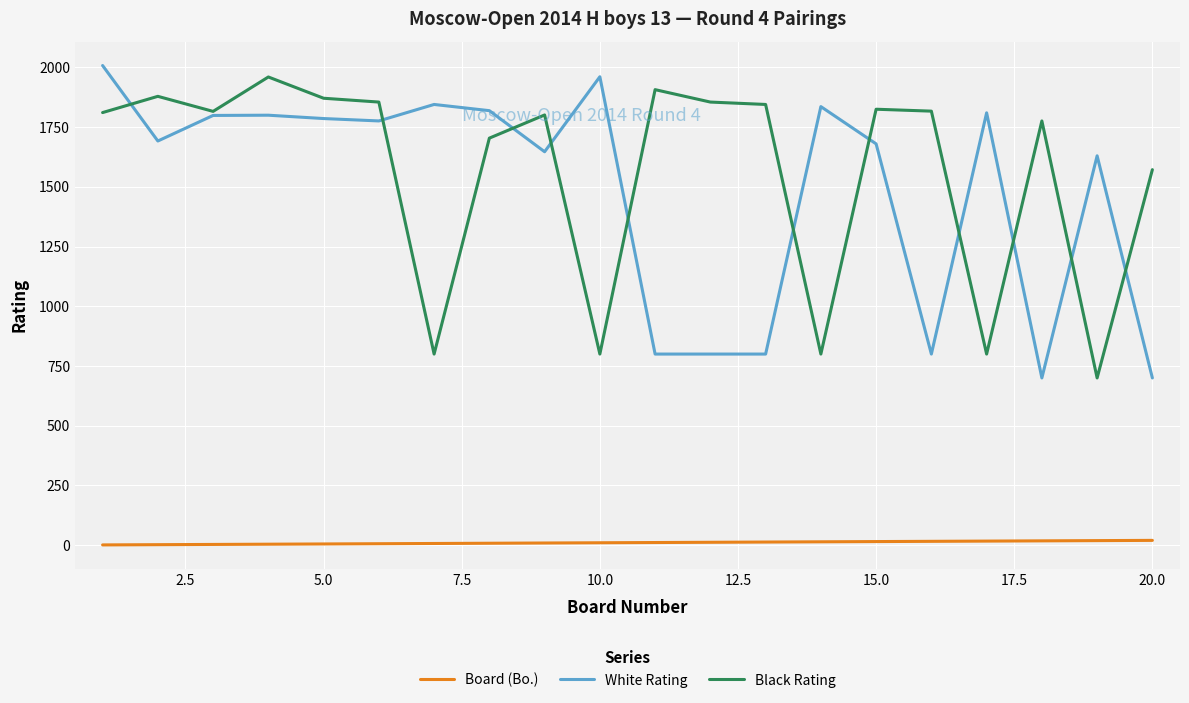

True or false: White Rating and Board (Bo.) intersect in this chart.

False